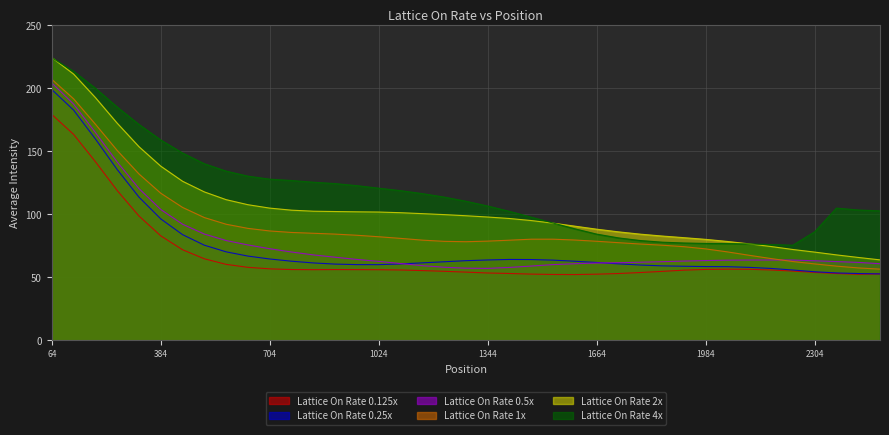

Which series has the largest total across all categories?

Lattice On Rate 4x